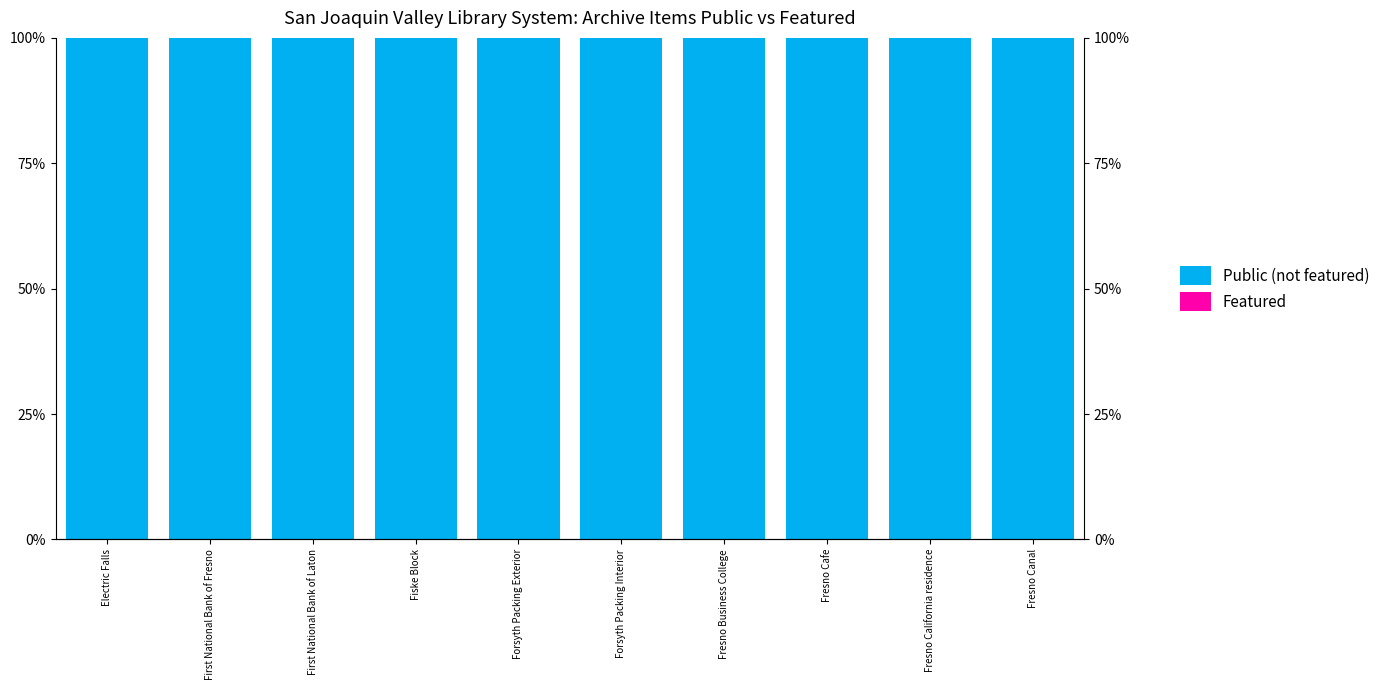

Which category has the highest value in the Public (not featured) series?

Electric Falls